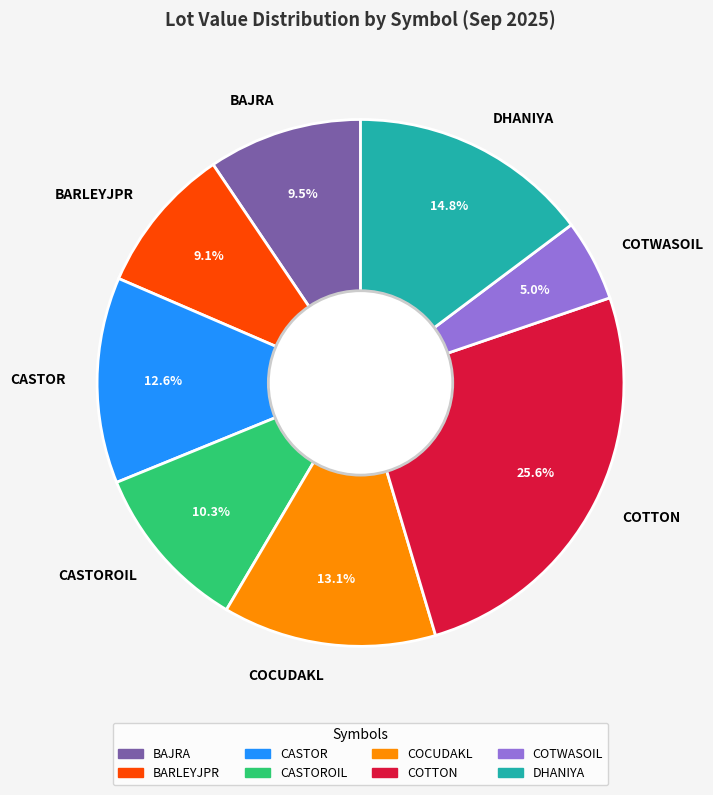

Between COTWASOIL and CASTOR, which is larger?

CASTOR